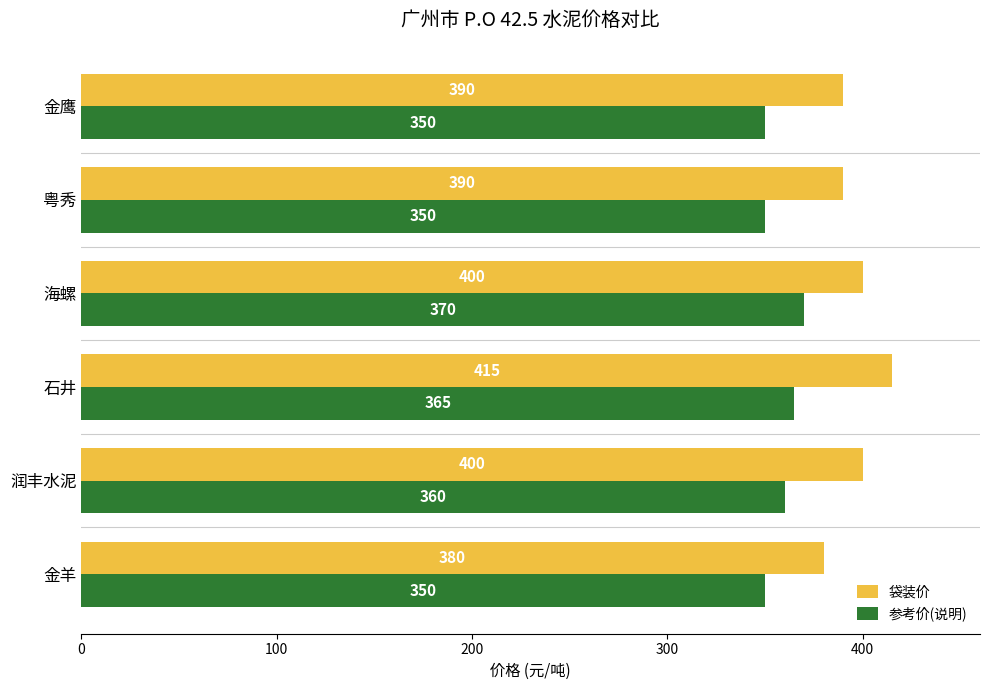

Rank the series by their maximum value, from lowest to highest.

参考价(说明), 袋装价